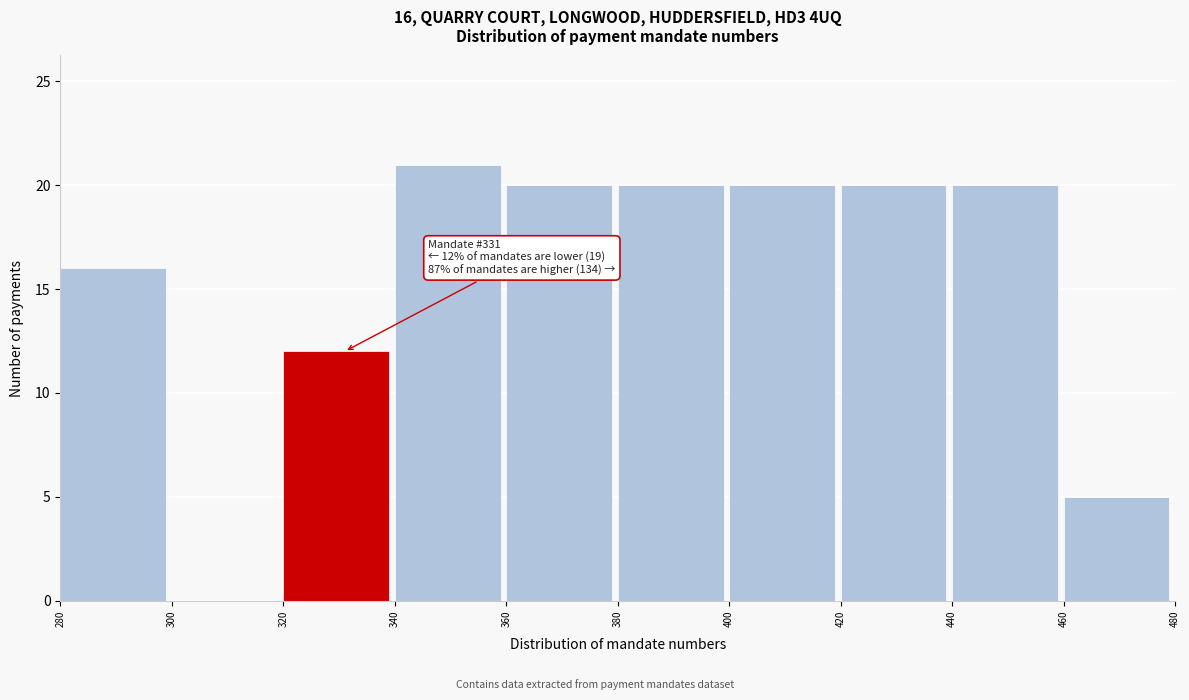

Over which range of the x-axis is the bar tallest?

340 to 360